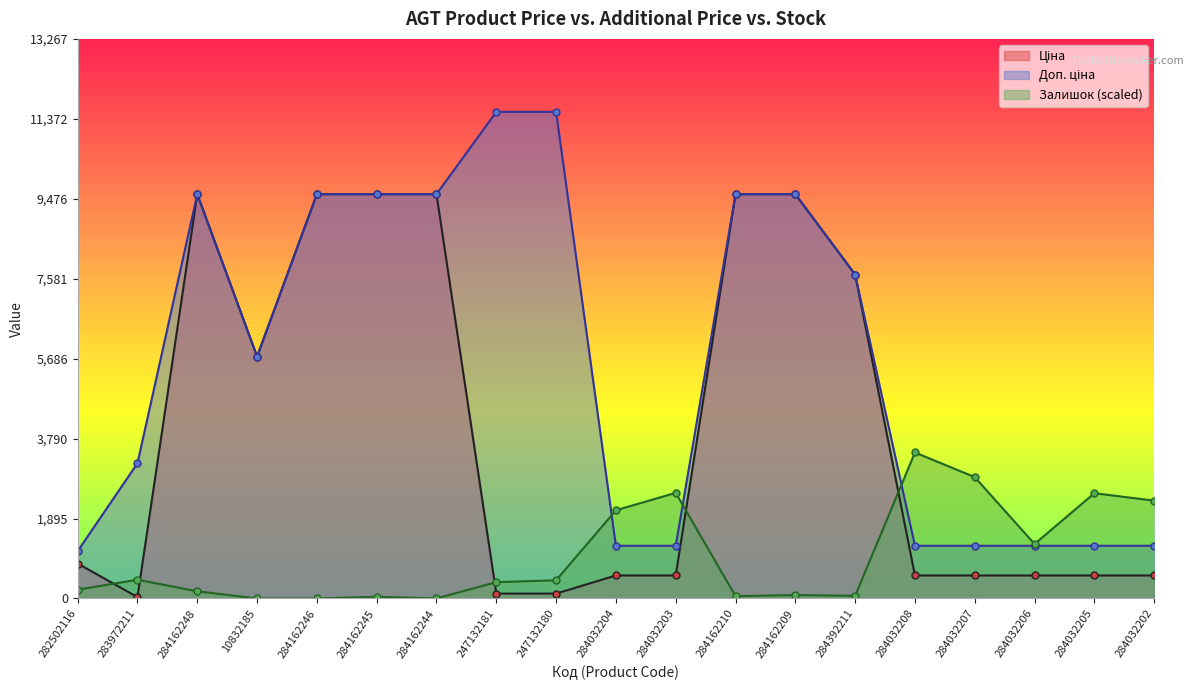

True or false: Доп. ціна and Залишок intersect in this chart.

True